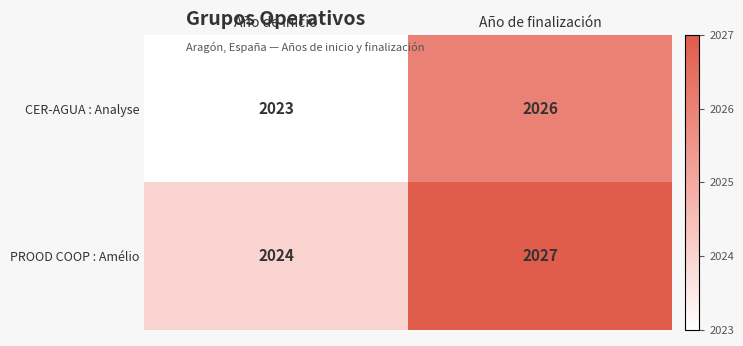

What is the total value across all series at Año de inicio?

4047